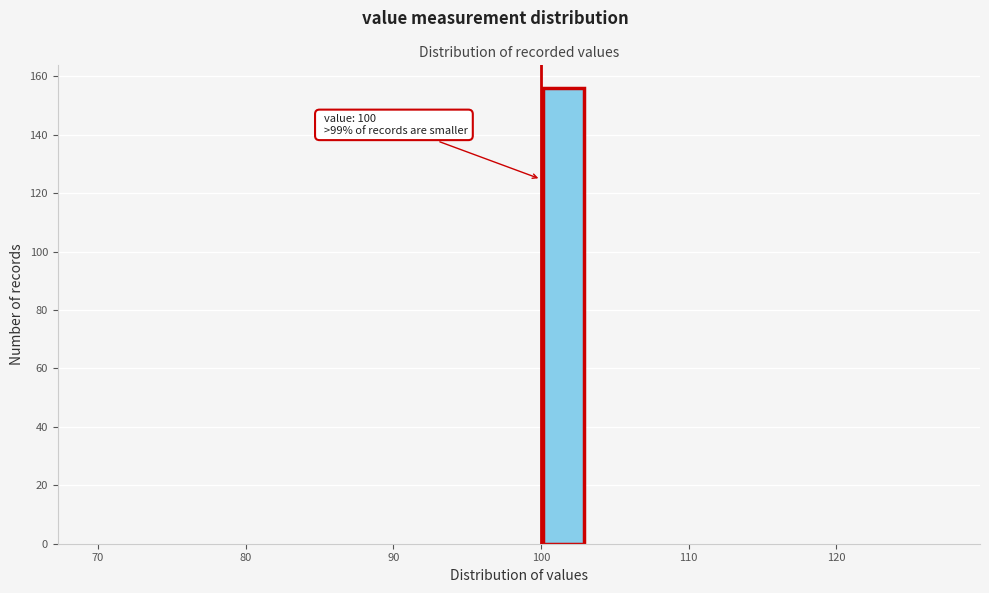

Read against the x-axis, roughly where is the centre of the tallest bar?

102